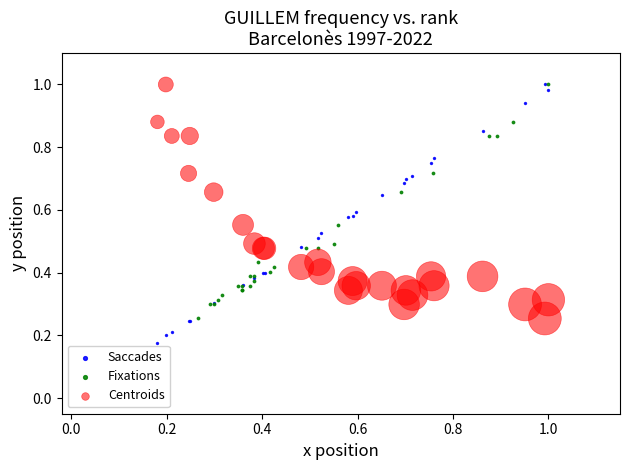

Which series reaches the minimum Y coordinate?

Saccades